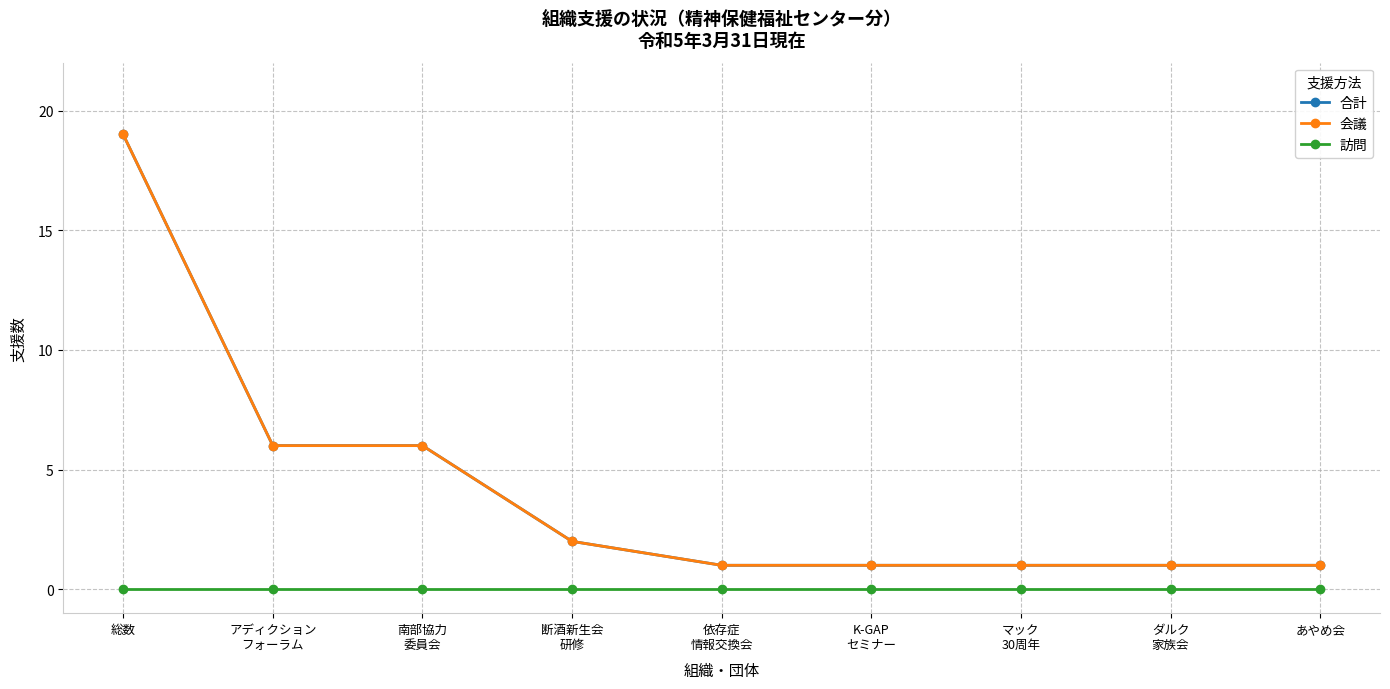

At how many categories does at least one series exceed 1?

4